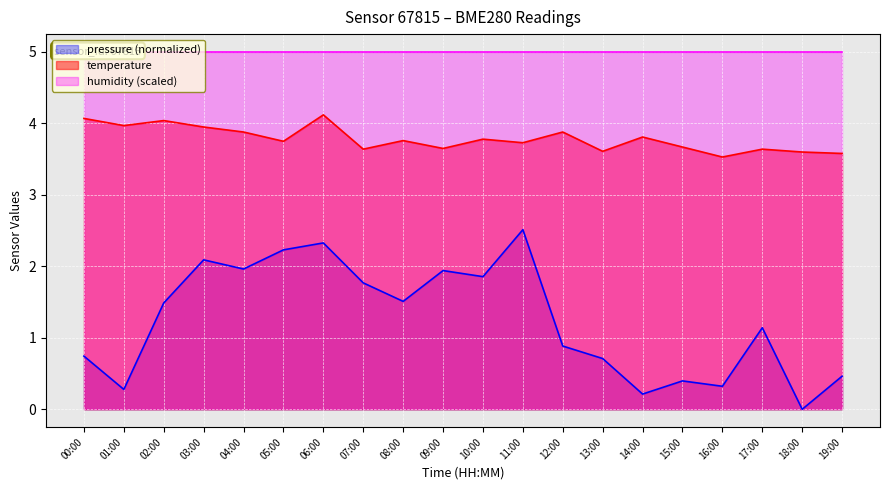

What is the label of the 10th point from the left?

09:00